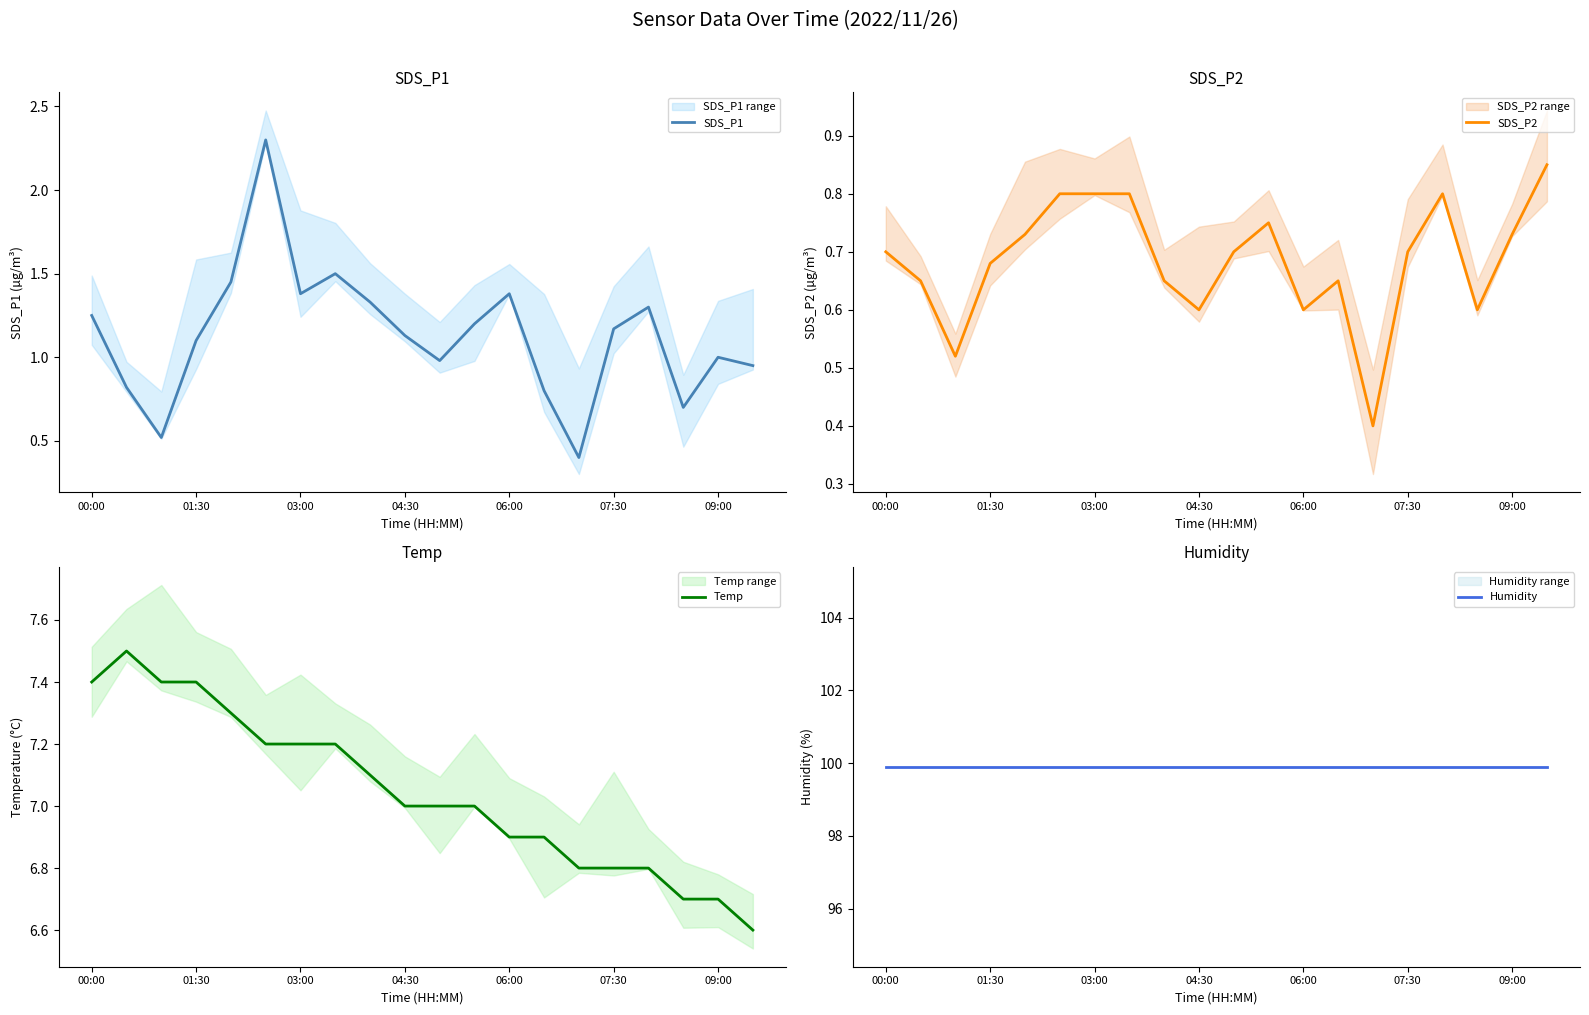

What is the difference between the maximum and second lowest values in the SDS_P2 series?

0.3